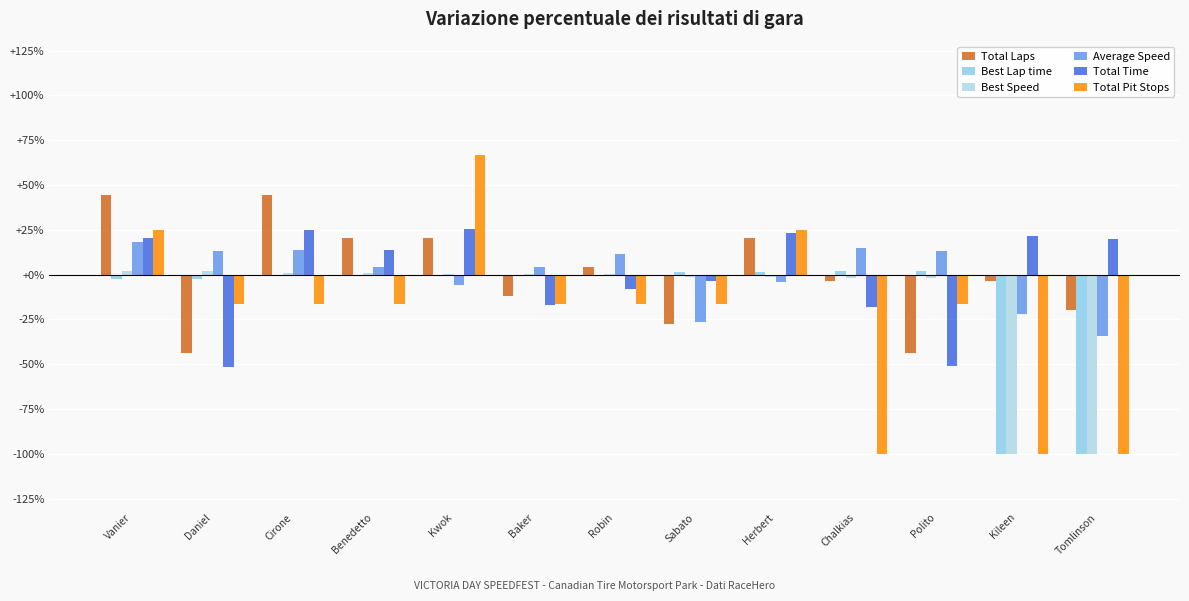

What is the value of the Average Speed bar at the 13th from the left?

-34.3